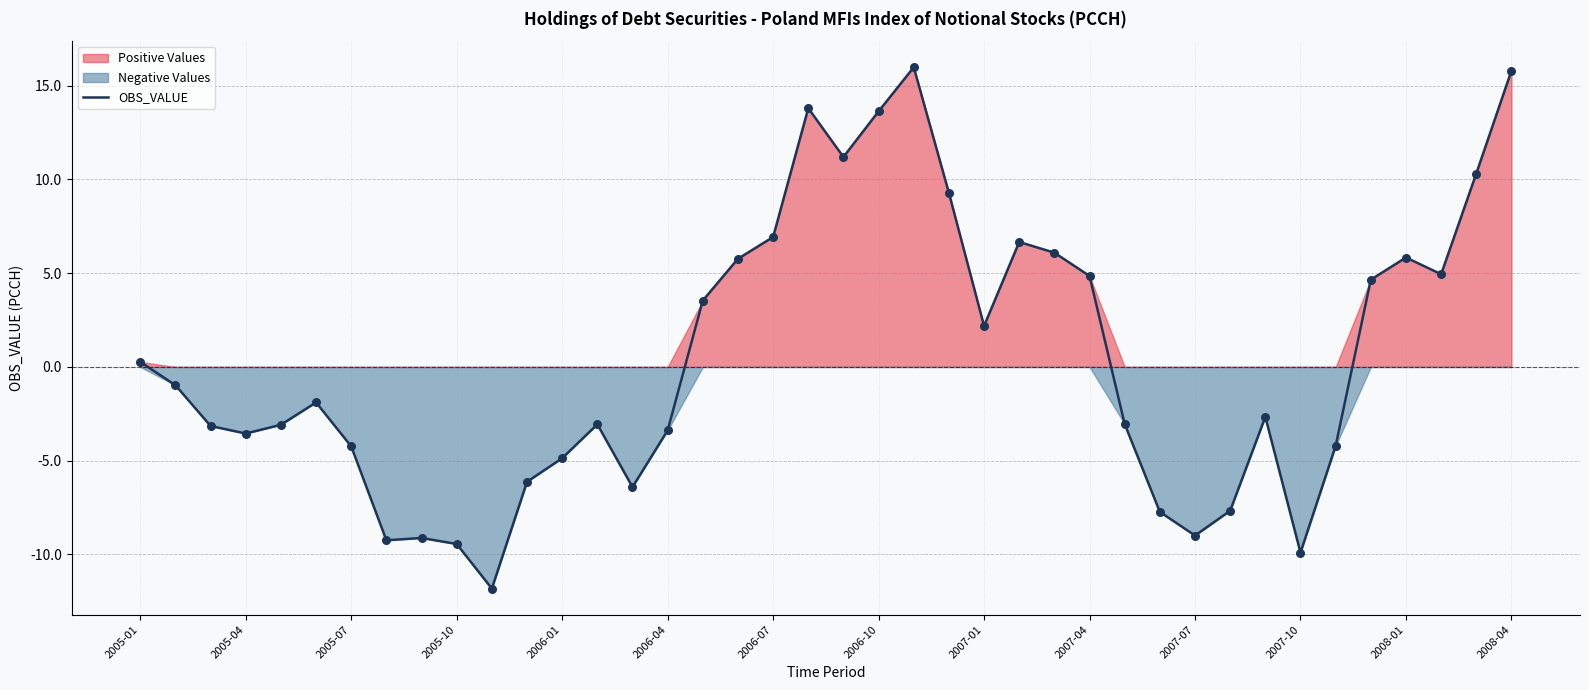

True or false: OBS_VALUE has a value of -9.9 at 2007-10.

True